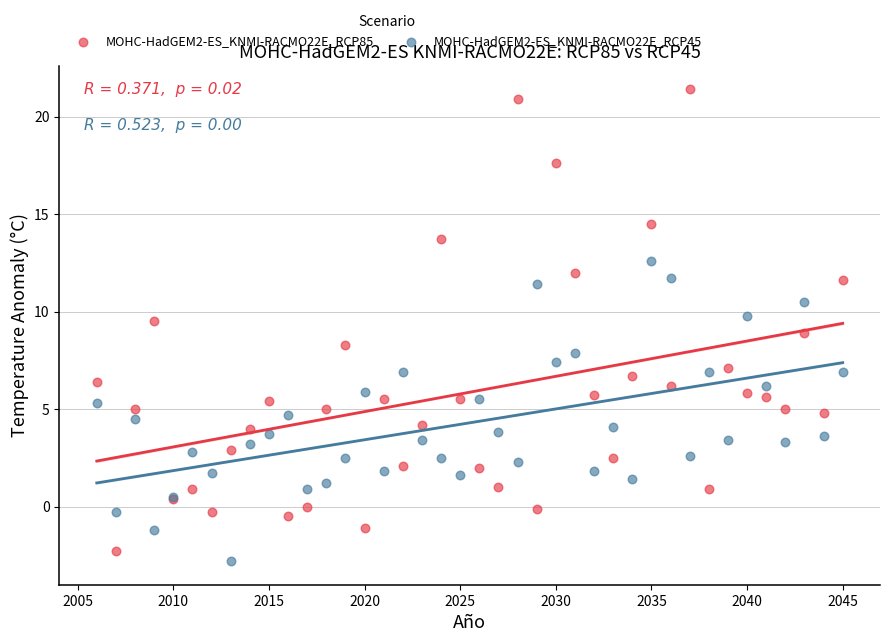

What are all the series names shown in the legend?

MOHC-HadGEM2-ES_KNMI-RACMO22E_RCP85, MOHC-HadGEM2-ES_KNMI-RACMO22E_RCP45